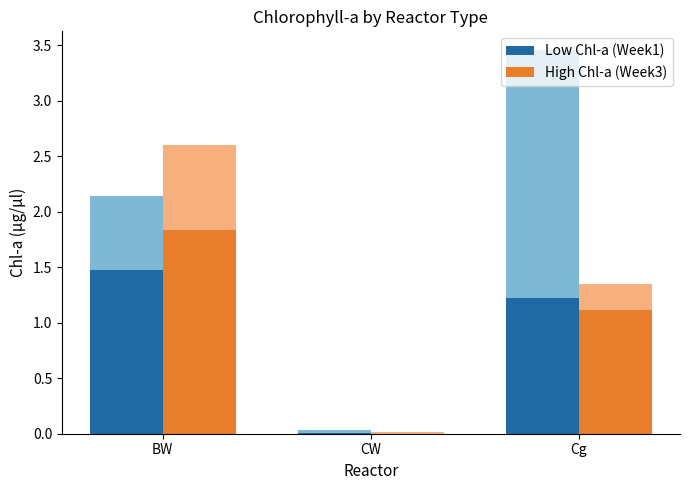

Where does the Low Chl-a (Week1) series first go above 1?

BW